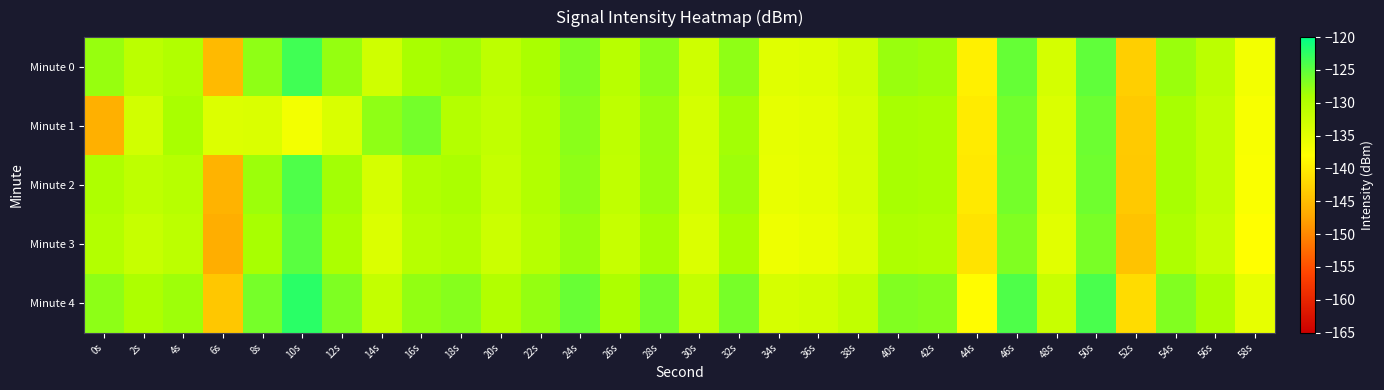

Reading left to right, extract all data points from this chart.

Minute 0: 0s=-128.0	2s=-130.9	4s=-129.8	6s=-145.3	8s=-127.6	10s=-123.5	12s=-128.0	14s=-133.0	16s=-129.0	18s=-128.5	20s=-131.1	22s=-129.1	24s=-126.9	26s=-130.6	28s=-127.5	30s=-132.9	32s=-127.6	34s=-134.8	36s=-134.5	38s=-132.9	40s=-128.2	42s=-128.5	44s=-139.6	46s=-125.4	48s=-133.5	50s=-125.1	52s=-143.0	54s=-128.2	56s=-130.9	58s=-136.8
Minute 1: 0s=-146.4	2s=-133.2	4s=-129.0	6s=-134.3	8s=-134.1	10s=-136.9	12s=-134.0	14s=-127.6	16s=-126.2	18s=-130.1	20s=-131.5	22s=-129.8	24s=-127.3	26s=-131.2	28s=-128.1	30s=-133.5	32s=-128.7	34s=-135.4	36s=-135.1	38s=-133.5	40s=-128.9	42s=-129.2	44s=-140.1	46s=-126.1	48s=-134.2	50s=-125.8	52s=-143.6	54s=-128.9	56s=-131.5	58s=-137.4
Minute 2: 0s=-129.5	2s=-131.2	4s=-130.4	6s=-146.0	8s=-128.3	10s=-124.2	12s=-128.7	14s=-133.7	16s=-129.8	18s=-129.2	20s=-131.9	22s=-129.9	24s=-127.6	26s=-131.4	28s=-128.2	30s=-133.7	32s=-128.4	34s=-135.6	36s=-135.2	38s=-133.6	40s=-128.9	42s=-129.2	44s=-140.3	46s=-126.2	48s=-134.3	50s=-125.9	52s=-143.7	54s=-128.9	56s=-131.5	58s=-137.5
Minute 3: 0s=-130.1	2s=-132.0	4s=-131.0	6s=-146.5	8s=-128.9	10s=-124.8	12s=-129.3	14s=-134.3	16s=-130.4	18s=-129.8	20s=-132.5	22s=-130.5	24s=-128.2	26s=-132.0	28s=-128.8	30s=-134.3	32s=-129.0	34s=-136.2	36s=-135.8	38s=-134.2	40s=-129.5	42s=-129.8	44s=-140.9	46s=-126.8	48s=-134.9	50s=-126.5	52s=-144.3	54s=-129.5	56s=-132.1	58s=-138.1
Minute 4: 0s=-127.5	2s=-129.4	4s=-128.4	6s=-143.9	8s=-126.3	10s=-122.2	12s=-126.7	14s=-131.7	16s=-127.8	18s=-127.2	20s=-129.9	22s=-127.9	24s=-125.6	26s=-129.4	28s=-126.2	30s=-131.7	32s=-126.4	34s=-133.6	36s=-133.2	38s=-131.6	40s=-126.9	42s=-127.2	44s=-138.3	46s=-124.2	48s=-132.3	50s=-123.9	52s=-141.7	54s=-126.9	56s=-129.5	58s=-135.5